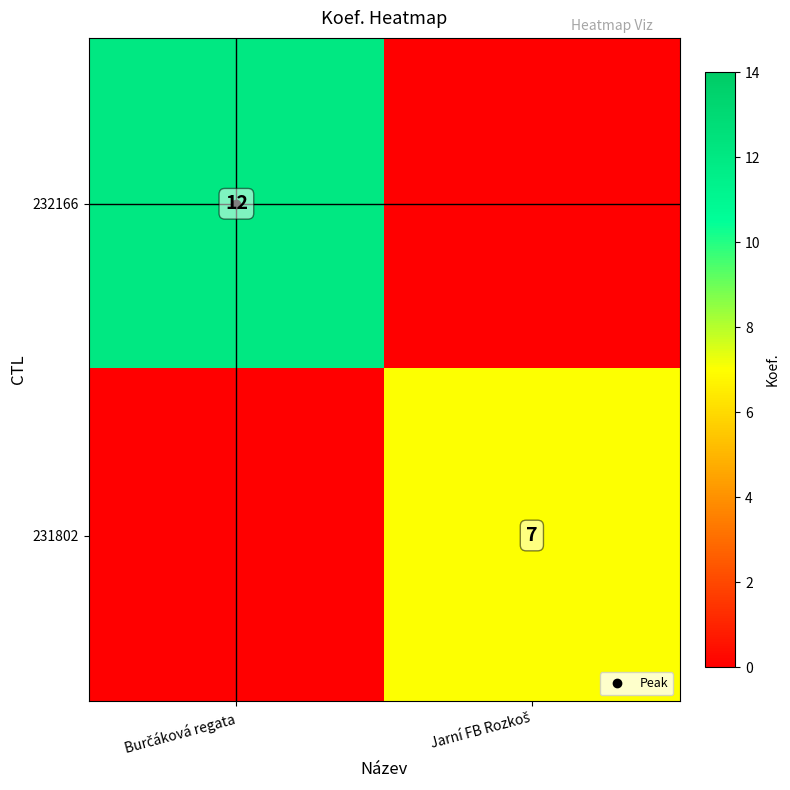

What is the maximum value for 232166?

12